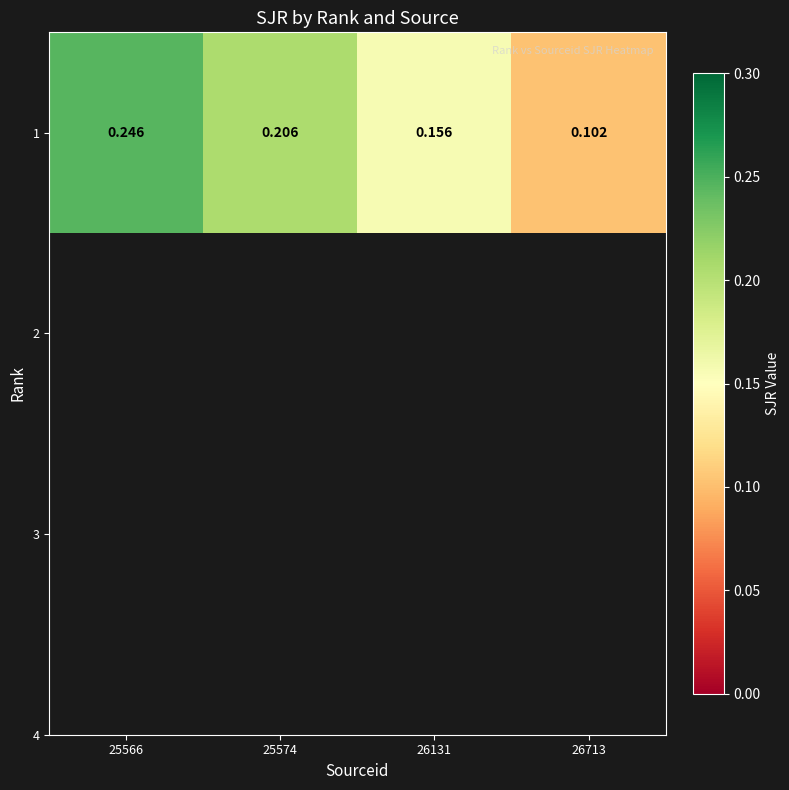

Count the number of categories in the chart.

4